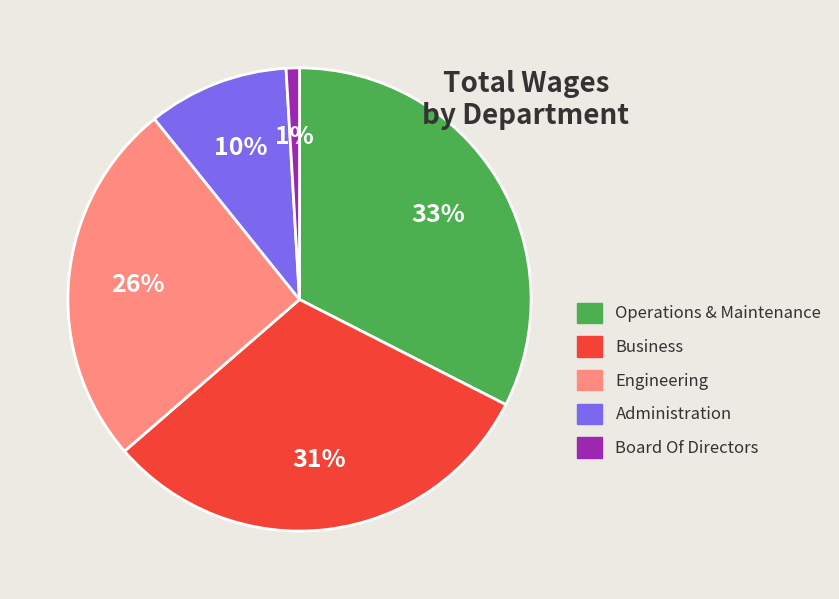

To the nearest percent, what percentage of the pie is Administration?

10%